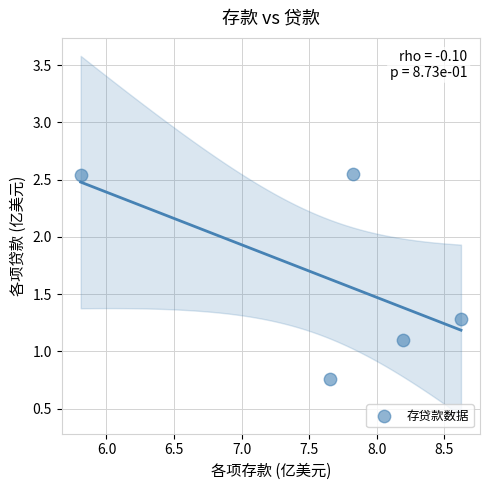

What Y value in the scatter plot is closest to 1?

1.1